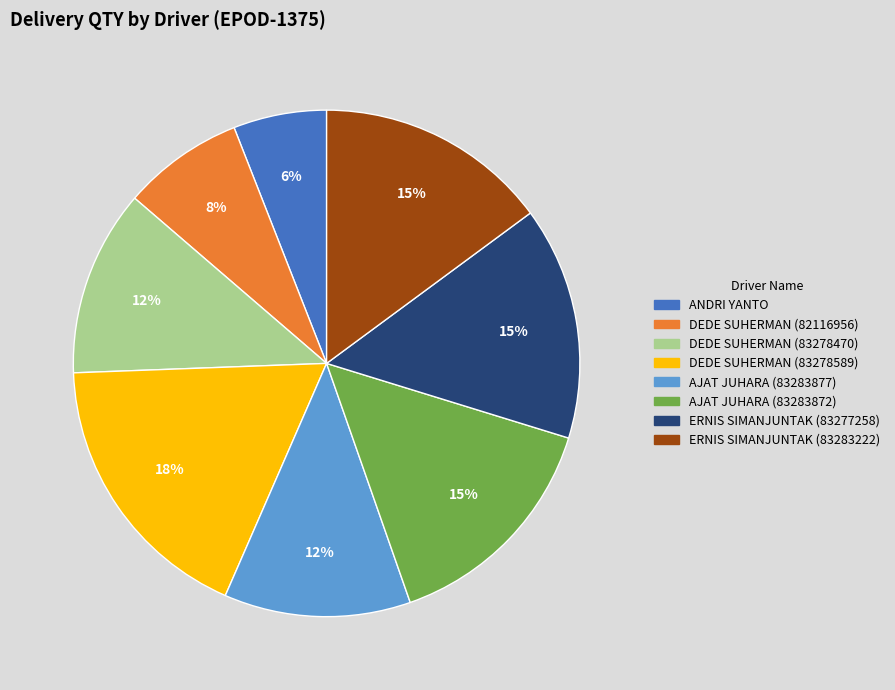

What is the smallest slice in the pie chart?

ANDRI YANTO